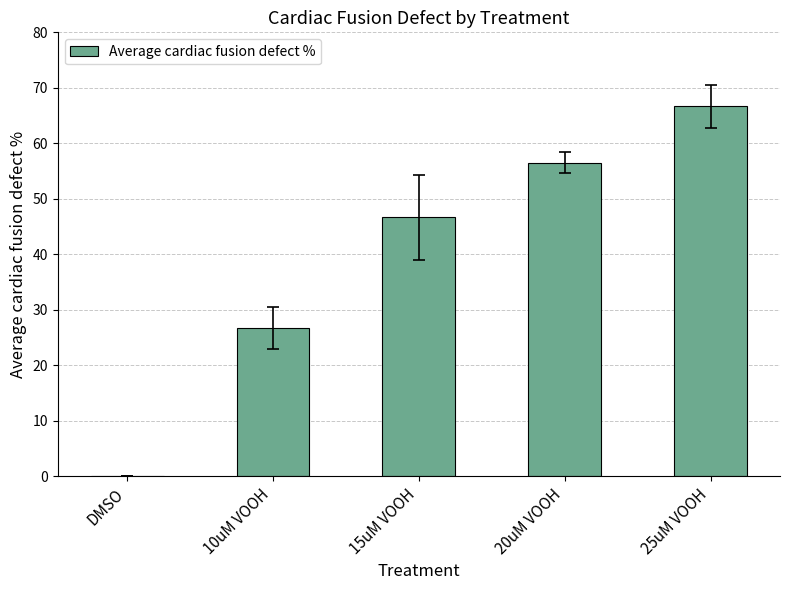

What is the change in value from 10uM VOOH to 20uM VOOH?

+29.9